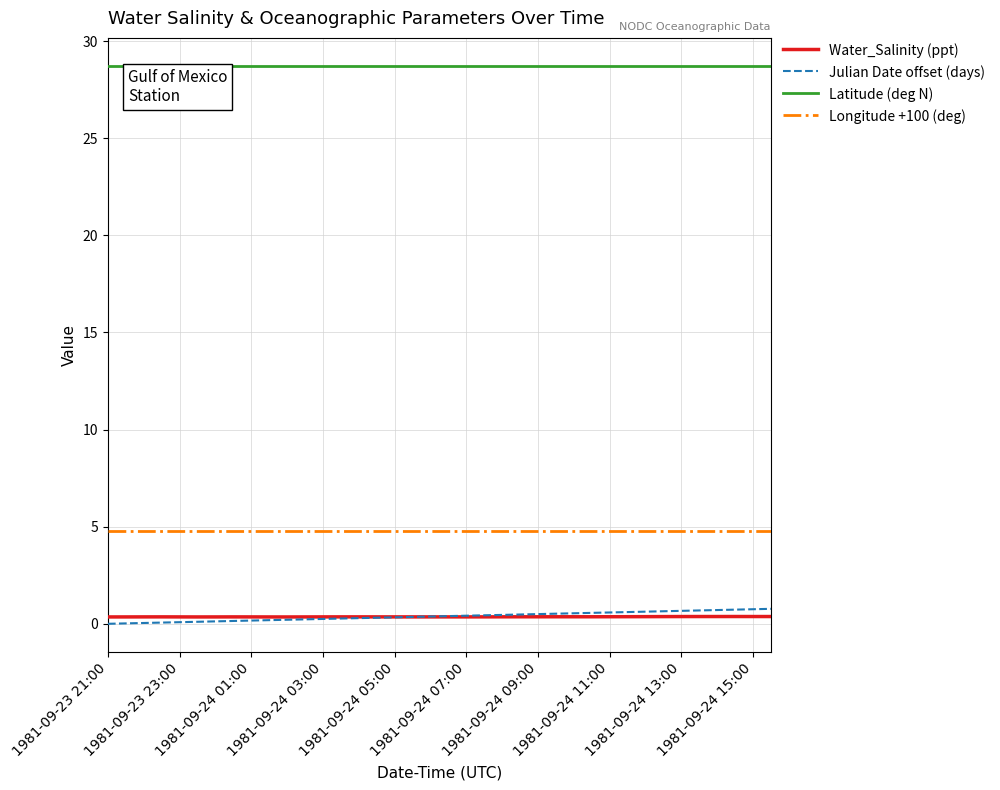

True or false: Julian Date offset (days) and Latitude (deg N) cross at least once.

False